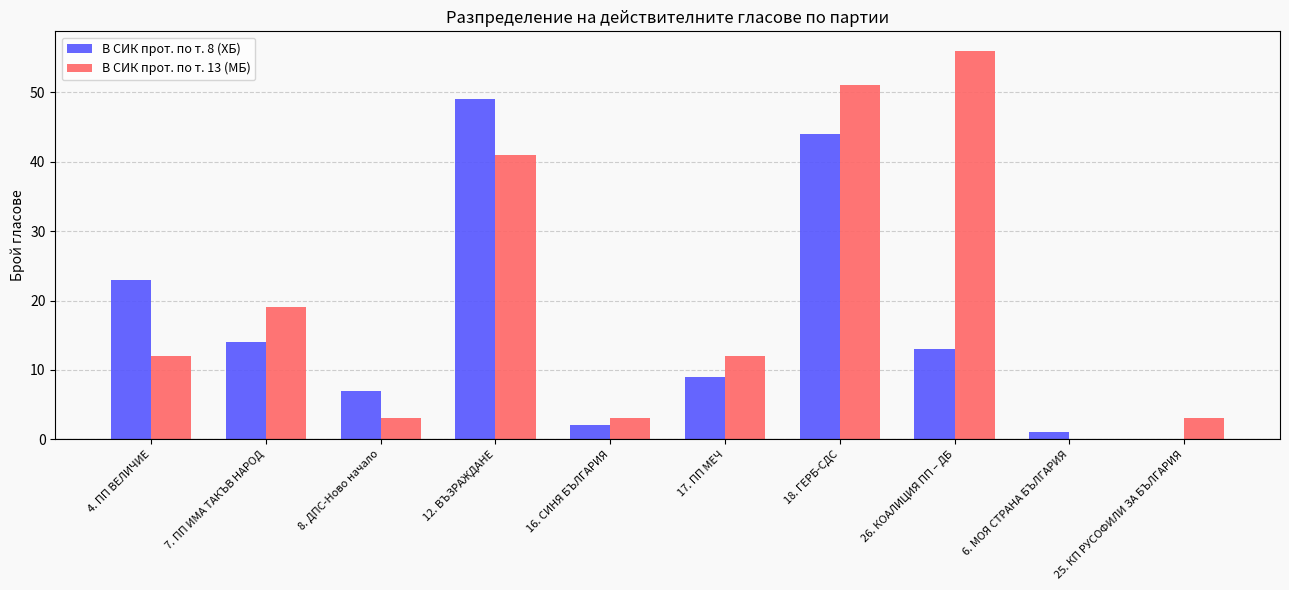

Which series has the widest spread of values?

В СИК прот. по т. 13 (МБ)